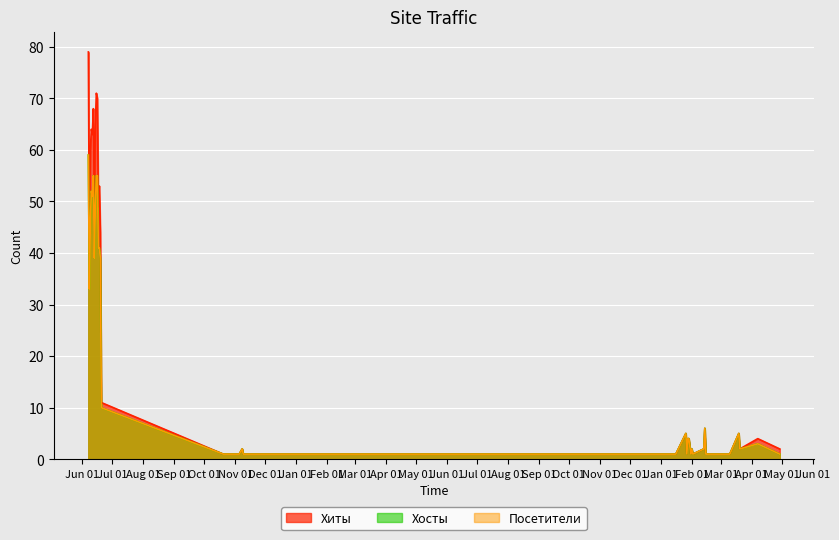

Does the chart display data point markers on the line(s)?

No